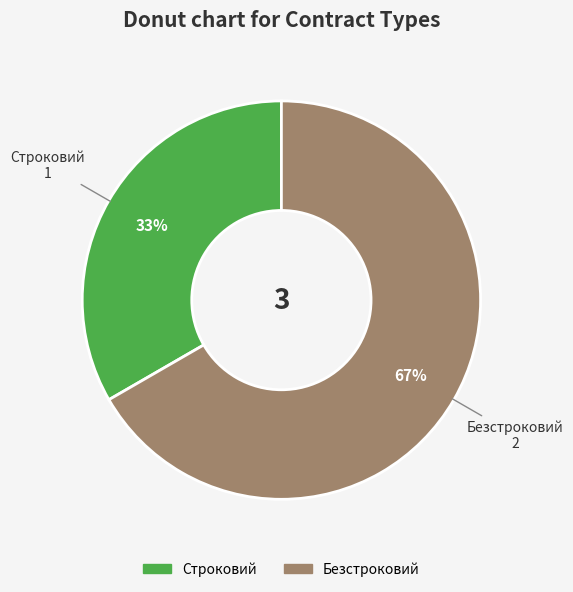

Combined, do Безстроковий and Строковий account for over 50%?

Yes